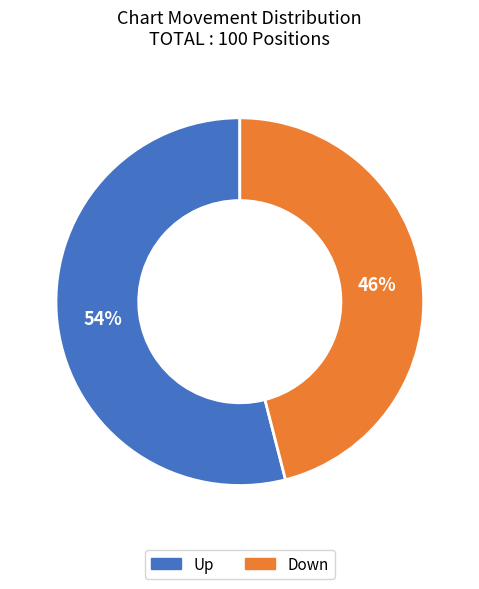

To the nearest percent, what is the difference between the largest and smallest slice percentages?

8%